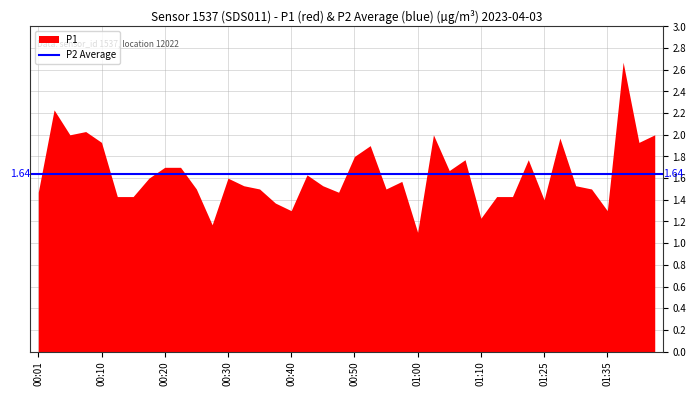

Between 00:01 and 01:00, which is larger?

00:01